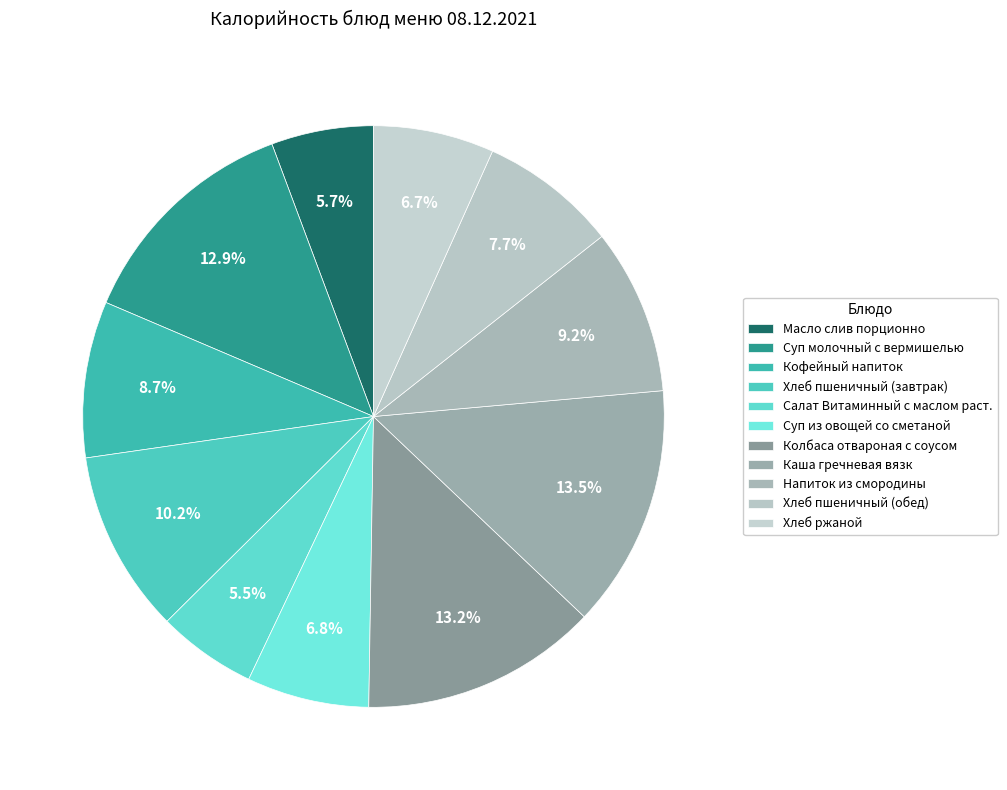

Is it true that Хлеб пшеничный (завтрак) is 16% of the pie?

False